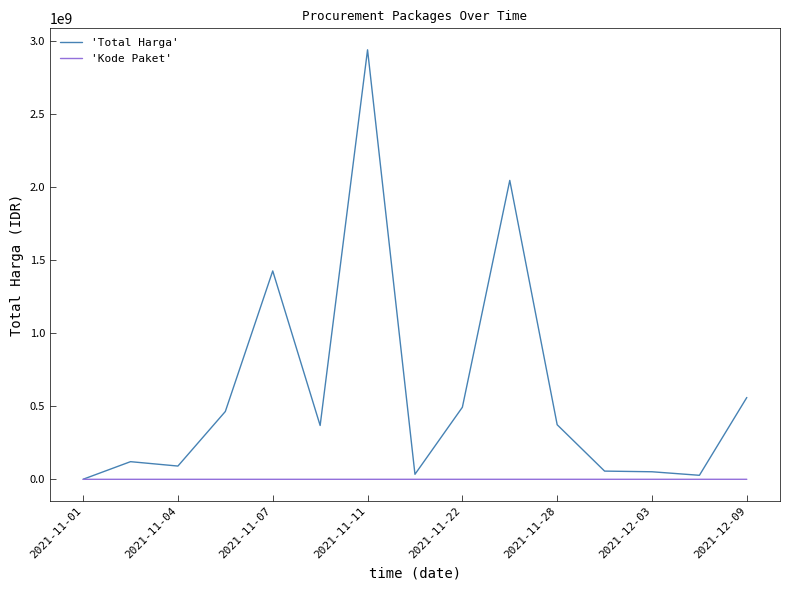

Which series has the widest spread of values?

'Total Harga'